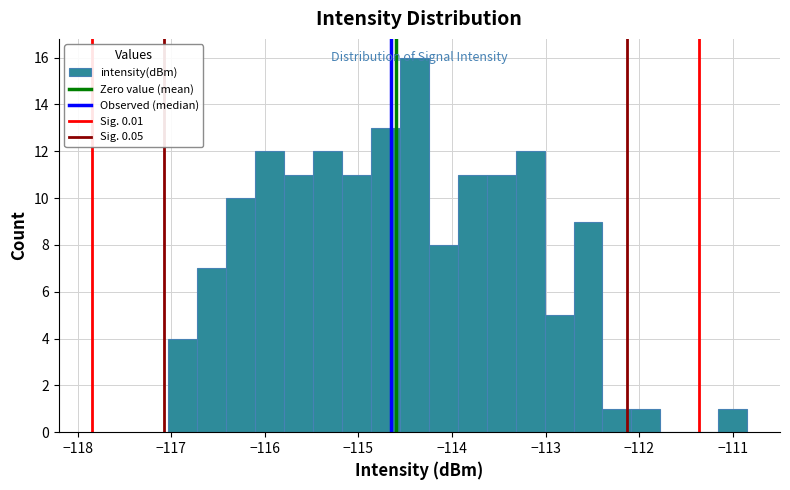

Around what value on the x-axis is the tallest bar? Give the approximate position of its centre, as read against the axis.

-114.4